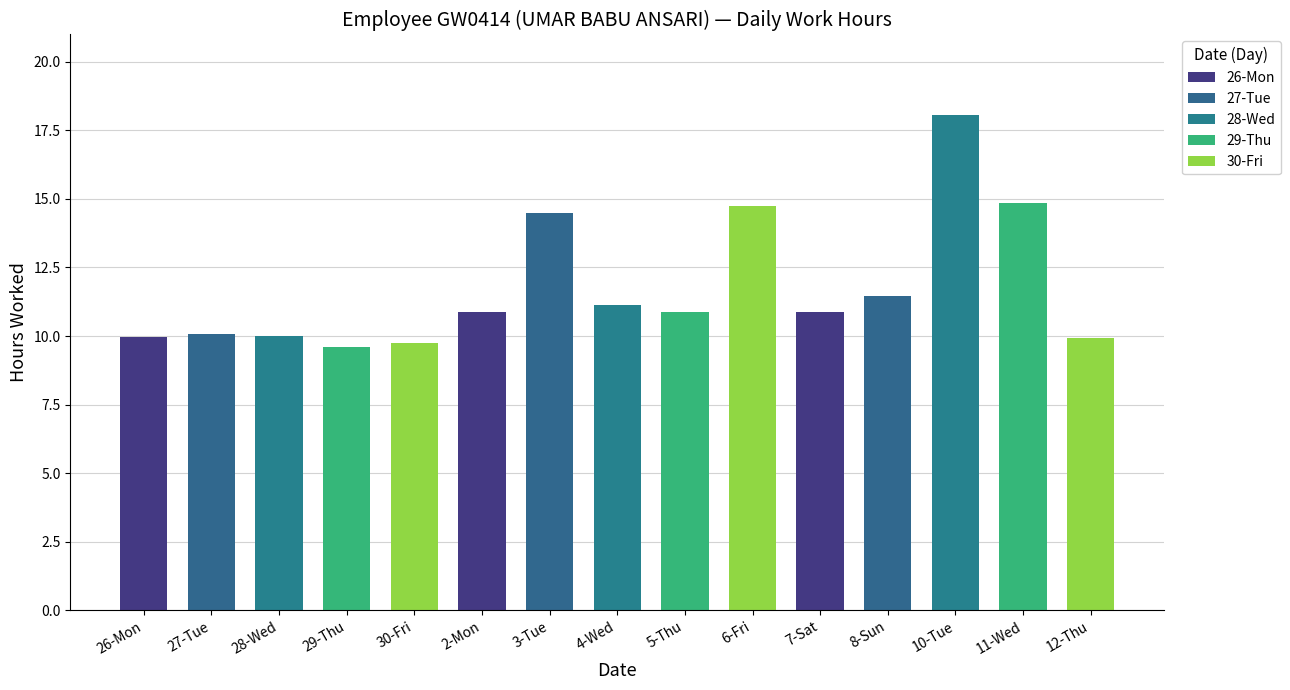

Reading left to right, extract all data points from this chart.

9.9	10.1	10.0	9.6	9.7	10.9	14.5	11.1	10.9	14.7	10.9	11.5	18.1	14.9	9.9